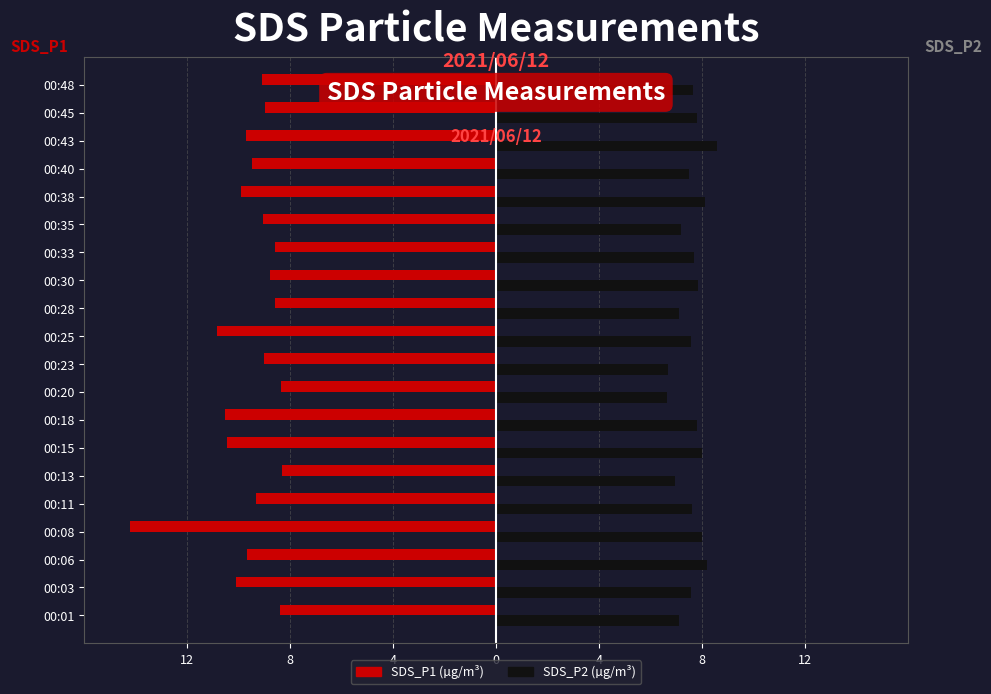

True or false: SDS_P1 has a value of -4.3 at 00:48.

False